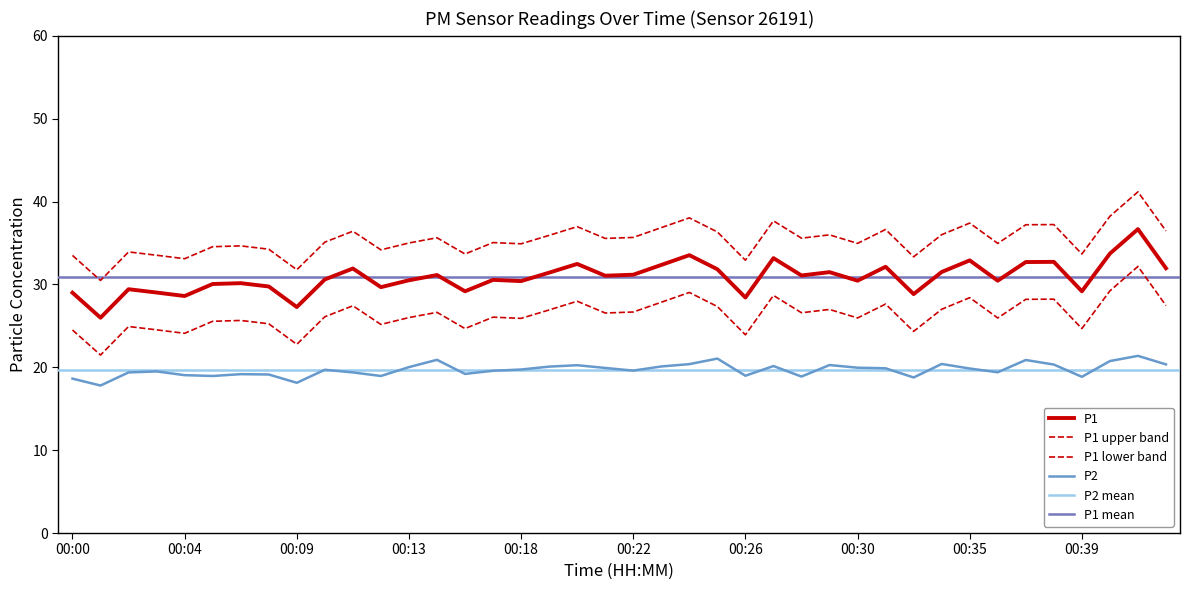

Does the chart display data point markers on the line(s)?

No